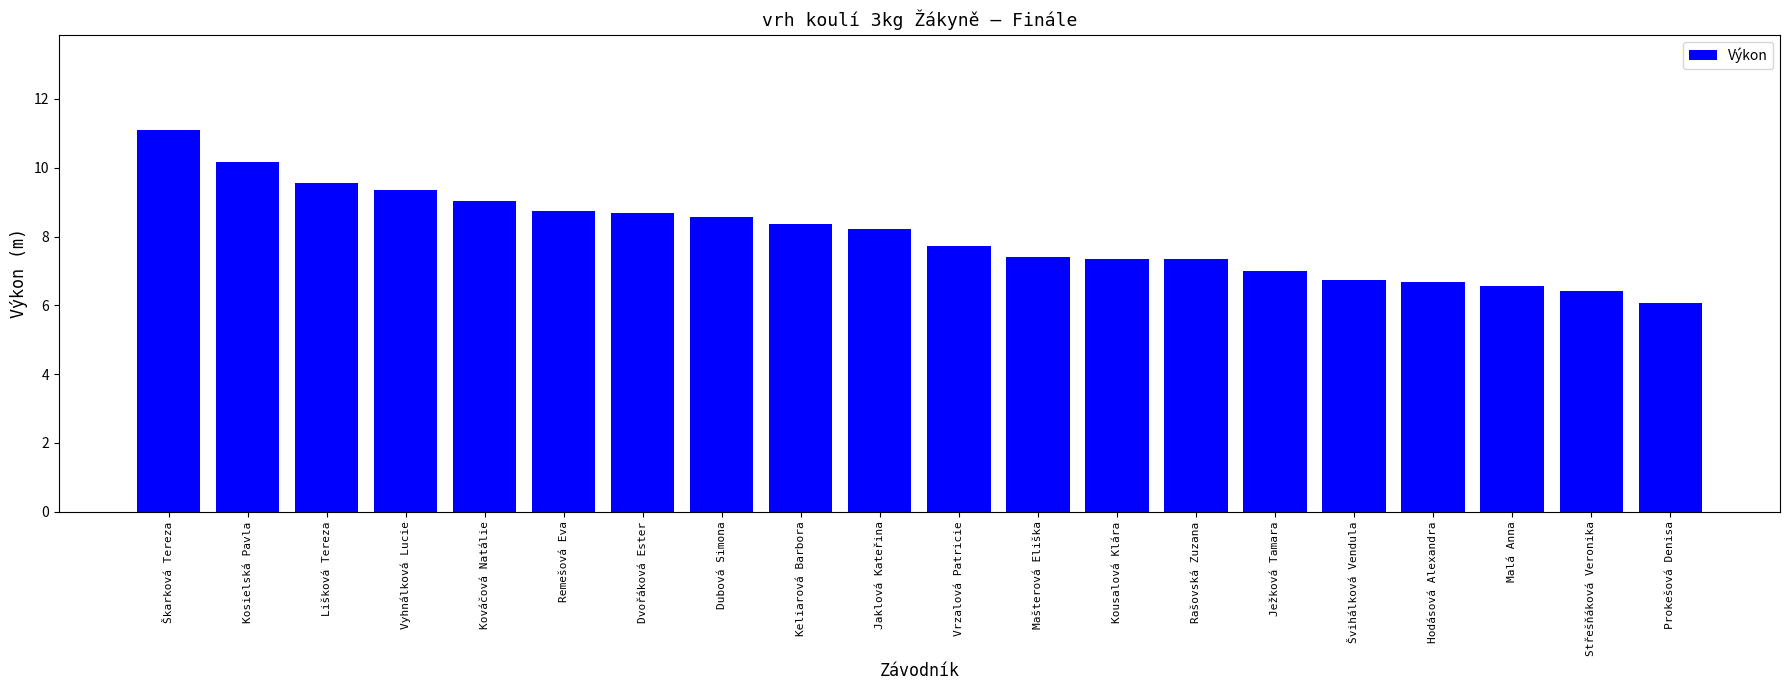

Which label corresponds to the largest value in the chart?

Škarková Tereza